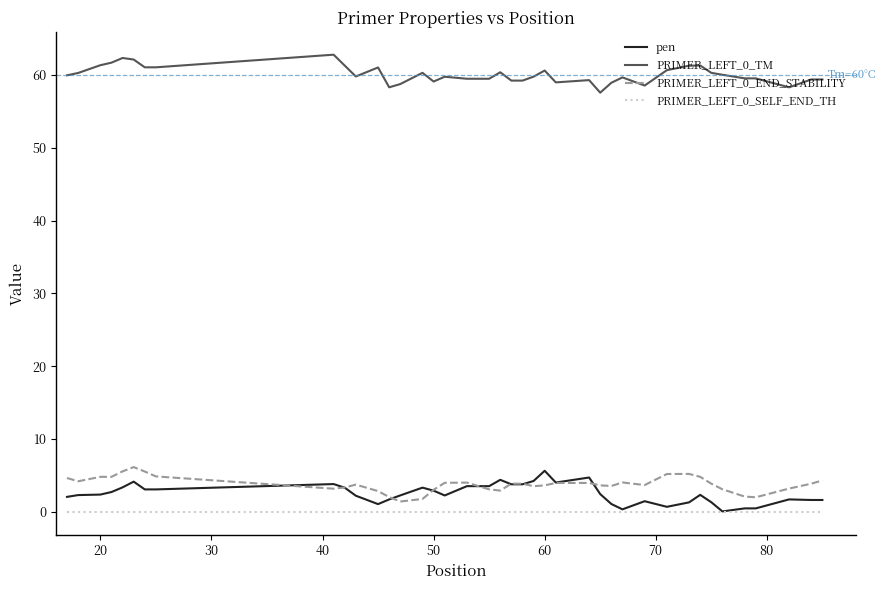

True or false: PRIMER_LEFT_0_TM and PRIMER_LEFT_0_SELF_END_TH cross at least once.

False